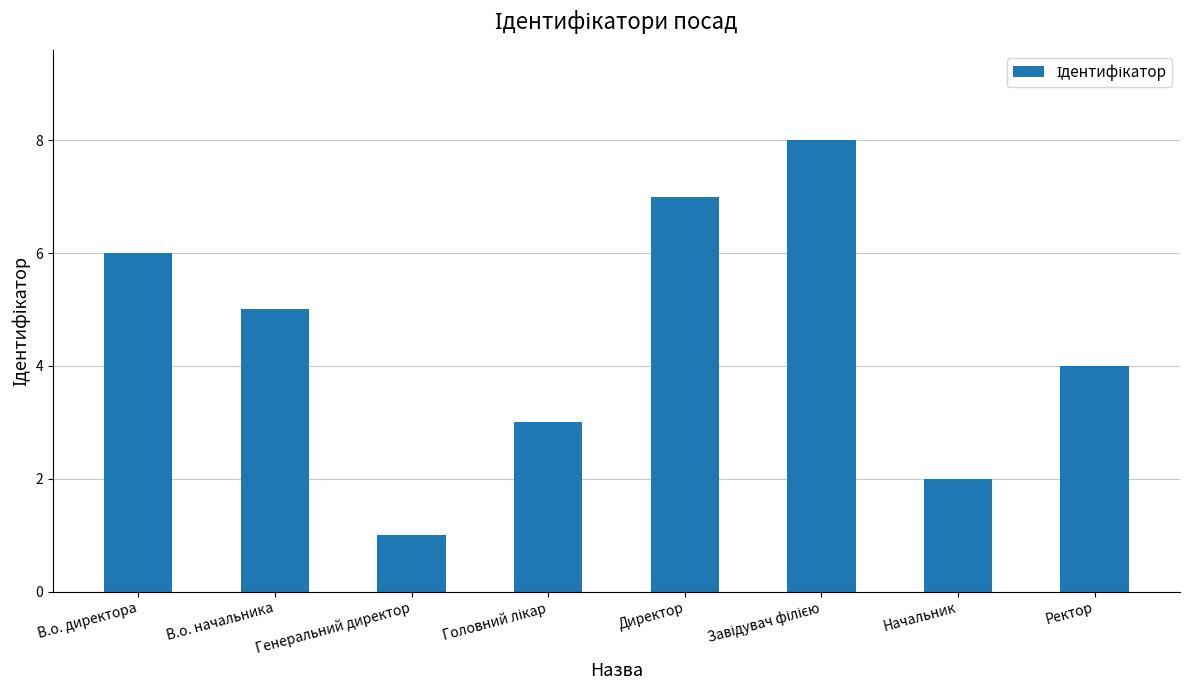

Which category has the lowest value across all series?

Генеральний директор